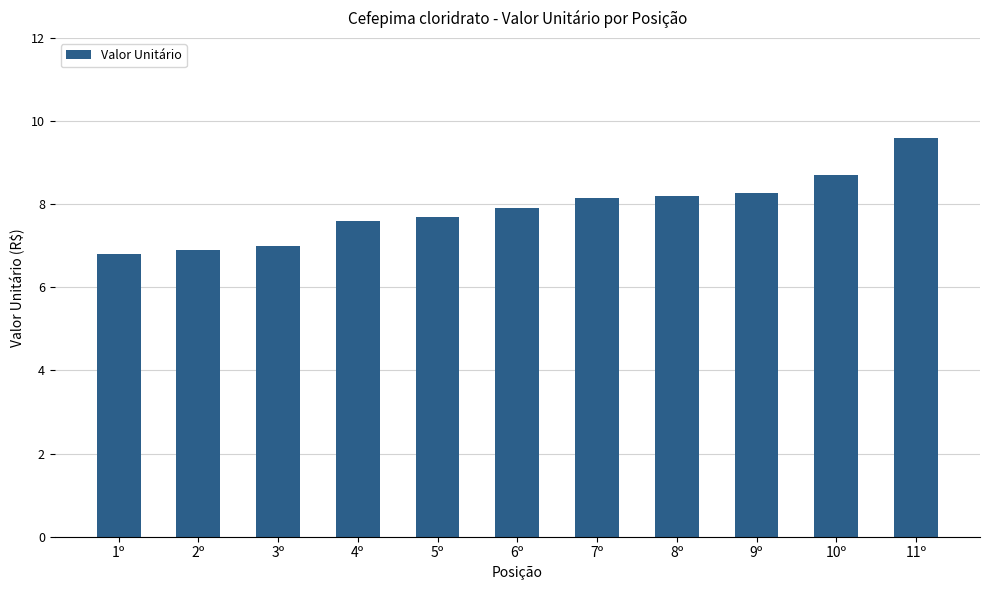

Approximately how many times larger is the value at 3º compared to 11º?

0.7